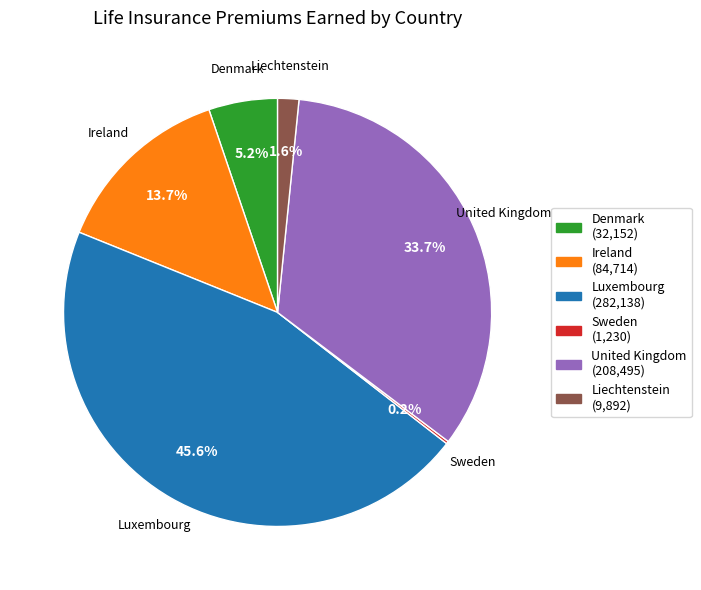

Is United Kingdom the majority of the pie?

No